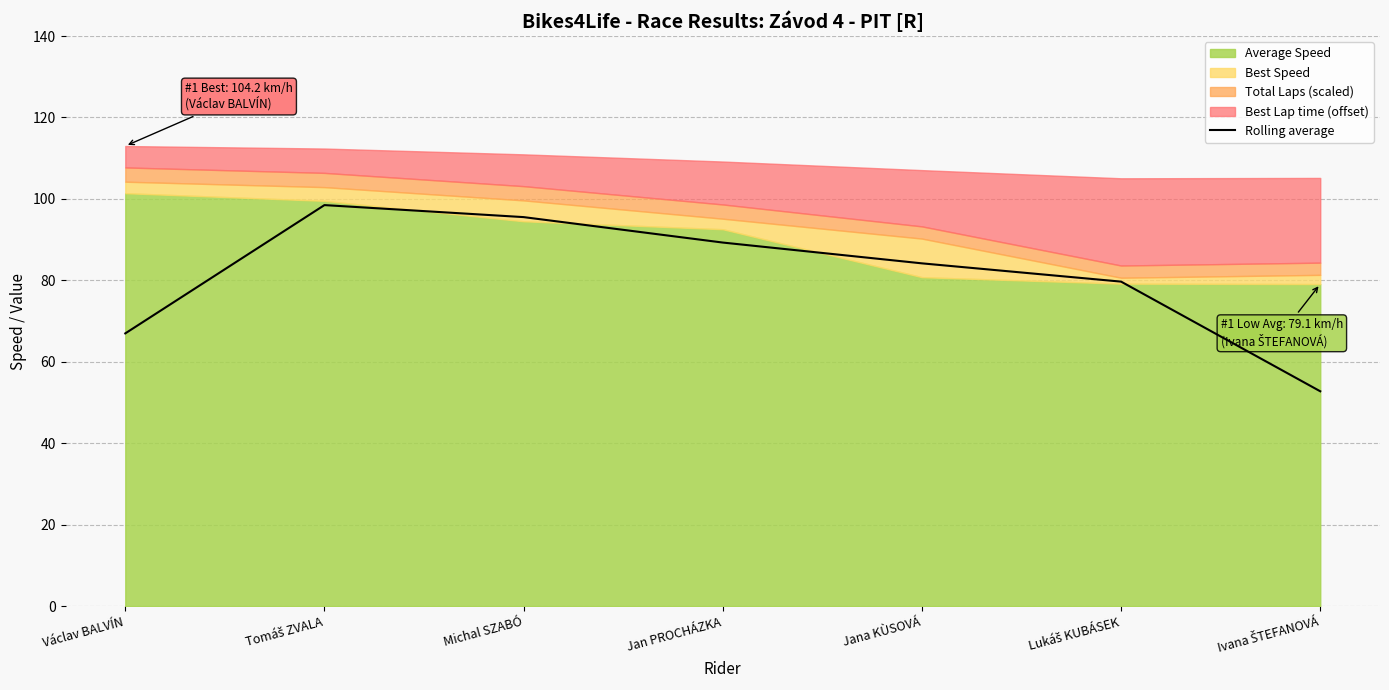

What is the minimum value for Rolling average?

52.8